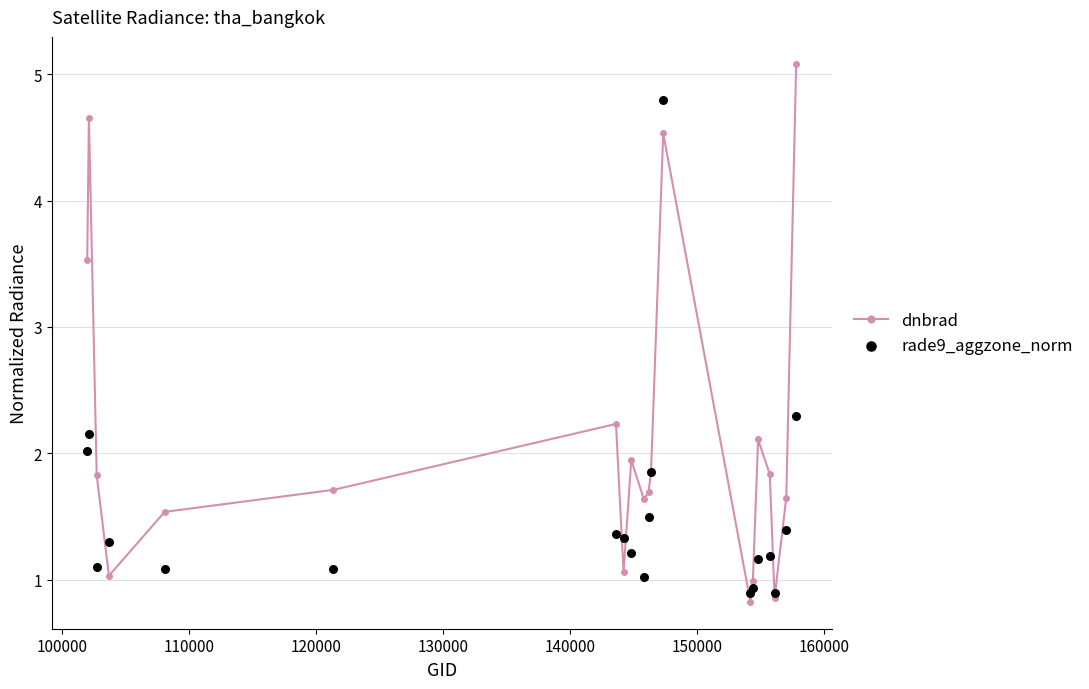

Which series has the largest total across all categories?

dnbrad